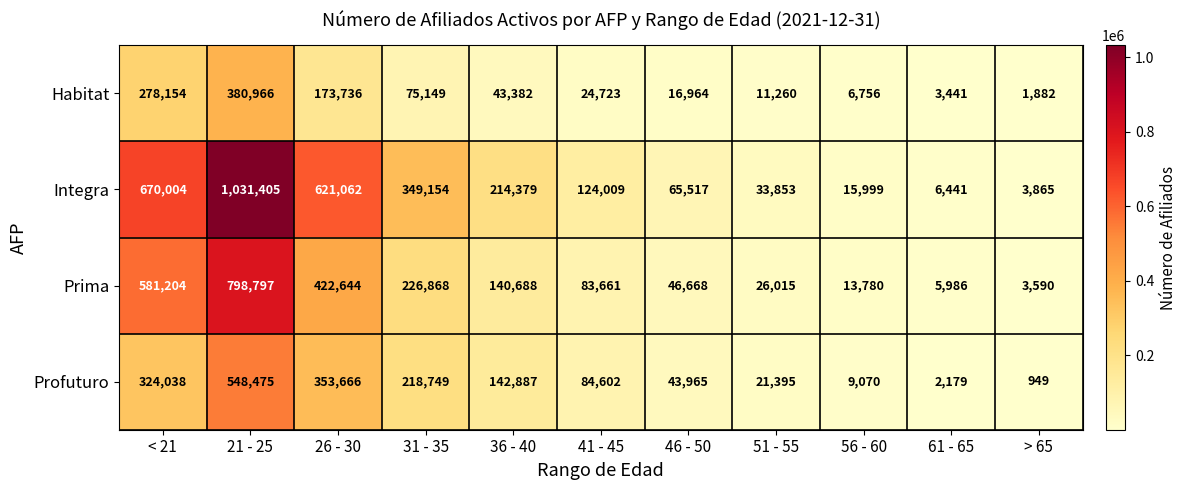

What is the minimum value shown in the chart?

949